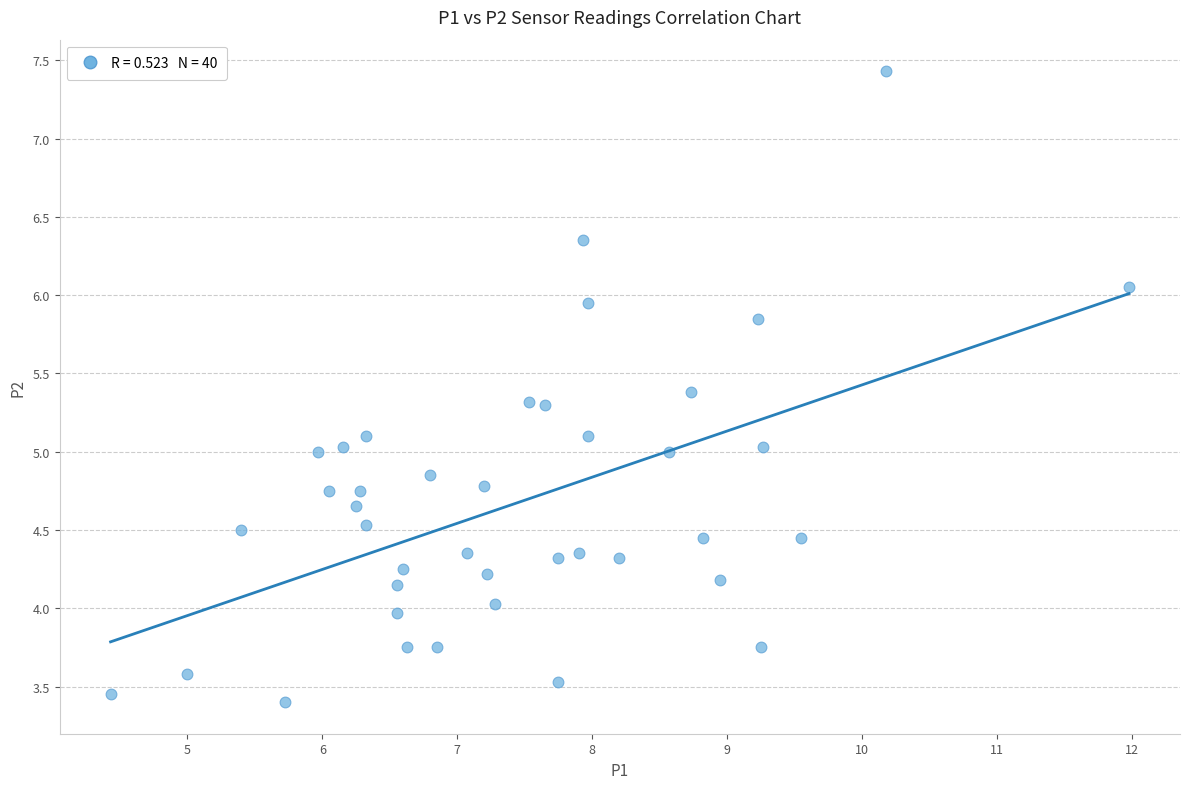

What is the range of X values (max minus min)?

7.6